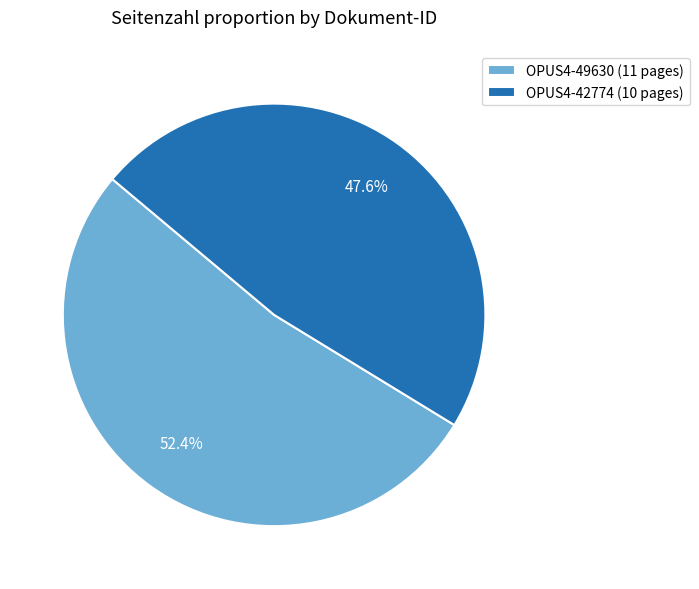

Which has a higher value, OPUS4-49630 (11 pages) or OPUS4-42774 (10 pages)?

OPUS4-49630 (11 pages)